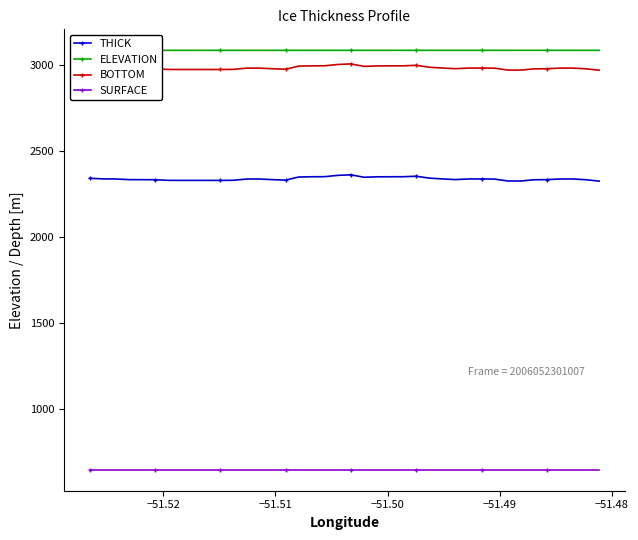

True or false: THICK has more than 1 interior local peaks.

True